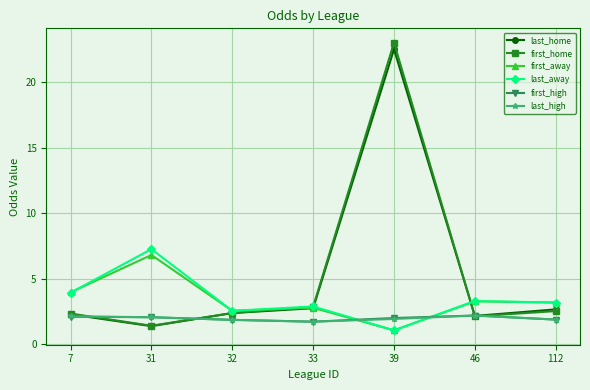

How many values in the first_home series are below 2?

1